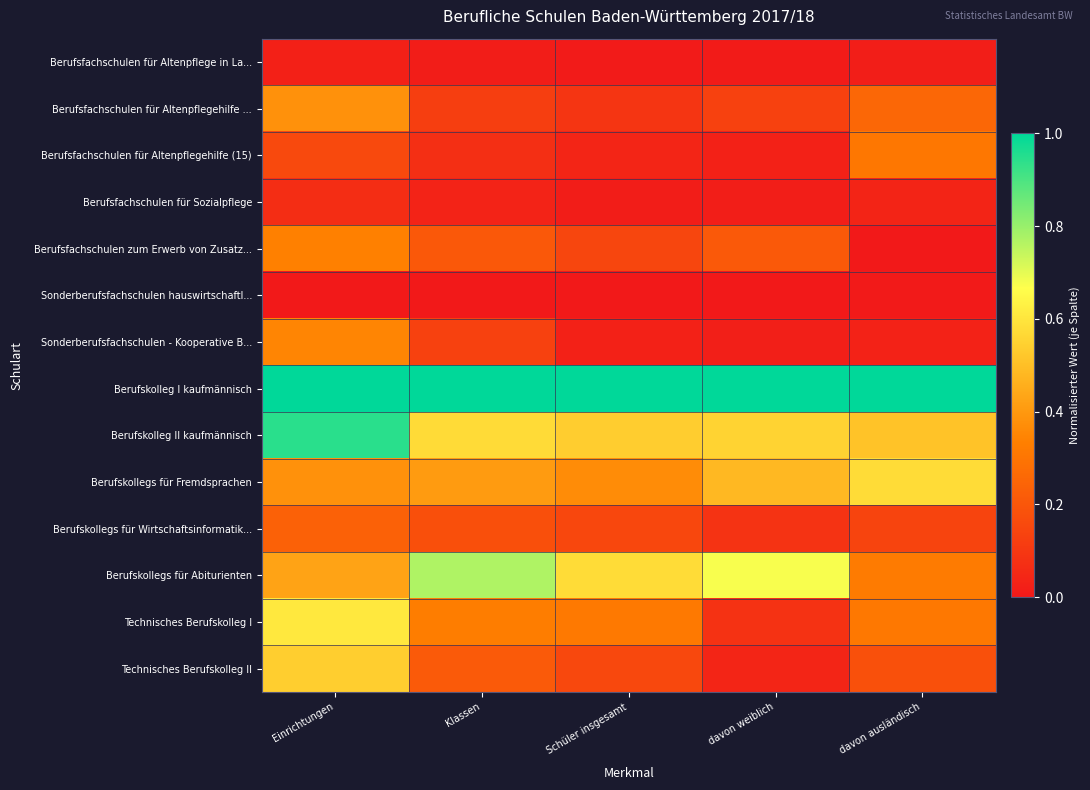

Reading right to left, what are all the values shown in this chart?

Berufsfachschulen für Altenpflege in La...: davon ausländisch=0.0	davon weiblich=0.0	Schüler insgesamt=0.0	Klassen=0.0	Einrichtungen=0.0
Berufsfachschulen für Altenpflegehilfe ...: davon ausländisch=0.3	davon weiblich=0.1	Schüler insgesamt=0.1	Klassen=0.1	Einrichtungen=0.4
Berufsfachschulen für Altenpflegehilfe (15): davon ausländisch=0.3	davon weiblich=0.0	Schüler insgesamt=0.0	Klassen=0.1	Einrichtungen=0.2
Berufsfachschulen für Sozialpflege: davon ausländisch=0.0	davon weiblich=0.0	Schüler insgesamt=0.0	Klassen=0.0	Einrichtungen=0.1
Berufsfachschulen zum Erwerb von Zusatz...: davon ausländisch=0.0	davon weiblich=0.2	Schüler insgesamt=0.1	Klassen=0.2	Einrichtungen=0.3
Sonderberufsfachschulen hauswirtschaftl...: davon ausländisch=0.0	davon weiblich=0.0	Schüler insgesamt=0.0	Klassen=0.0	Einrichtungen=0.0
Sonderberufsfachschulen - Kooperative B...: davon ausländisch=0.0	davon weiblich=0.0	Schüler insgesamt=0.0	Klassen=0.1	Einrichtungen=0.3
Berufskolleg I kaufmännisch: davon ausländisch=1.0	davon weiblich=1.0	Schüler insgesamt=1.0	Klassen=1.0	Einrichtungen=1.0
Berufskolleg II kaufmännisch: davon ausländisch=0.5	davon weiblich=0.6	Schüler insgesamt=0.5	Klassen=0.6	Einrichtungen=0.9
Berufskollegs für Fremdsprachen: davon ausländisch=0.6	davon weiblich=0.5	Schüler insgesamt=0.4	Klassen=0.4	Einrichtungen=0.4
Berufskollegs für Wirtschaftsinformatik...: davon ausländisch=0.1	davon weiblich=0.1	Schüler insgesamt=0.2	Klassen=0.2	Einrichtungen=0.2
Berufskollegs für Abiturienten: davon ausländisch=0.3	davon weiblich=0.7	Schüler insgesamt=0.6	Klassen=0.8	Einrichtungen=0.4
Technisches Berufskolleg I: davon ausländisch=0.3	davon weiblich=0.1	Schüler insgesamt=0.3	Klassen=0.3	Einrichtungen=0.6
Technisches Berufskolleg II: davon ausländisch=0.2	davon weiblich=0.0	Schüler insgesamt=0.2	Klassen=0.2	Einrichtungen=0.5